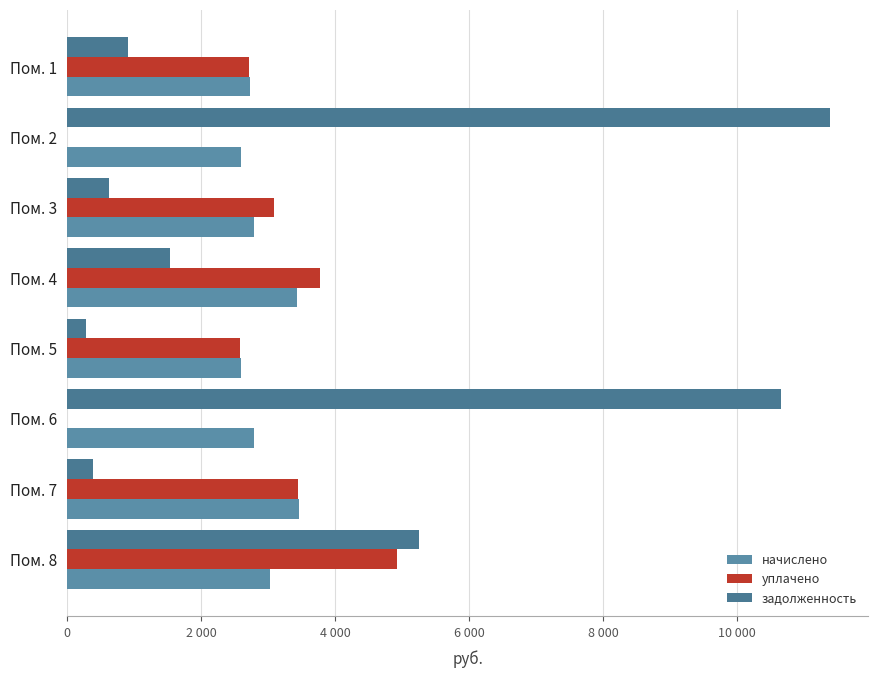

Count the number of data series in this chart.

3